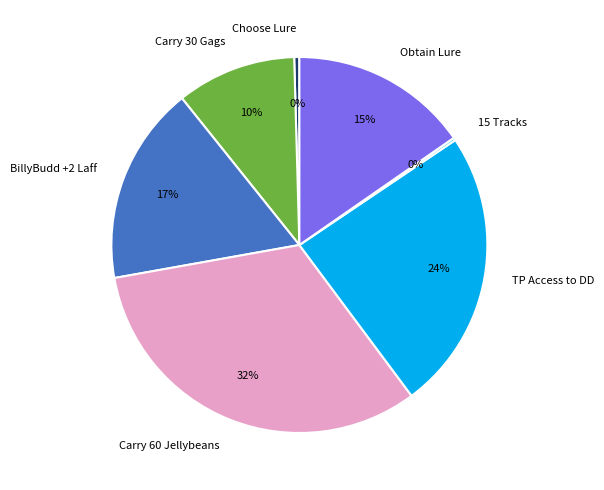

The Choose Lure slice represents 0% of the pie. True or false?

True